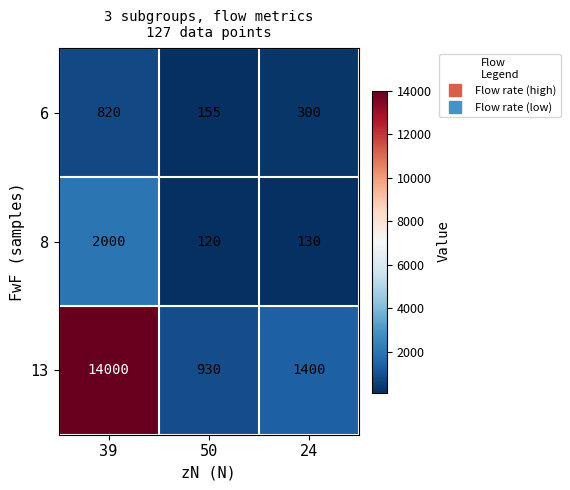

How many distinct data groups are displayed?

3